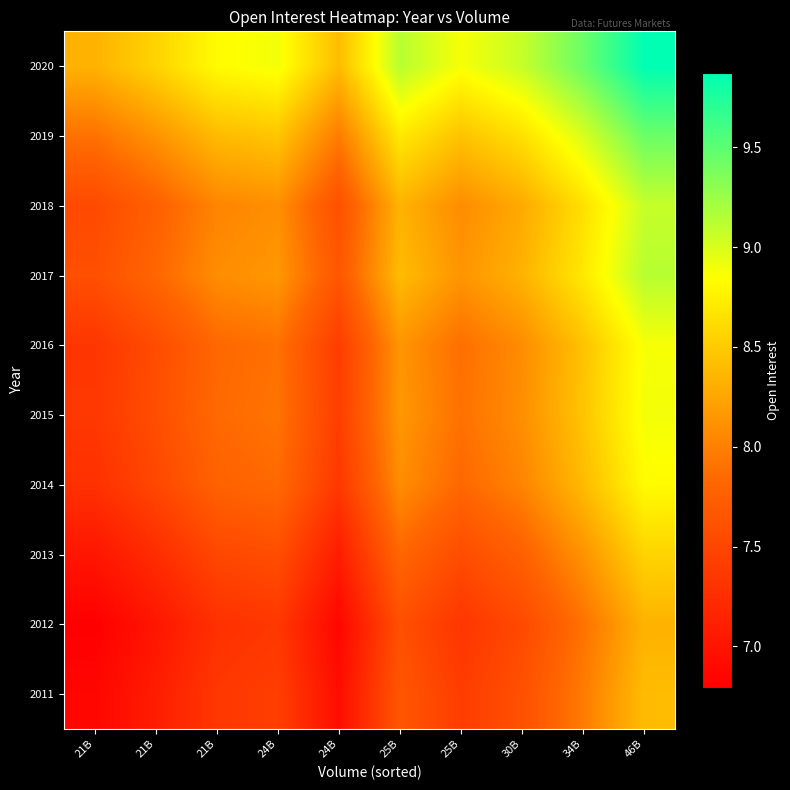

At 30B, list the series in order from smallest to largest.

2012, 2011, 2013, 2014, 2016, 2015, 2018, 2017, 2019, 2020